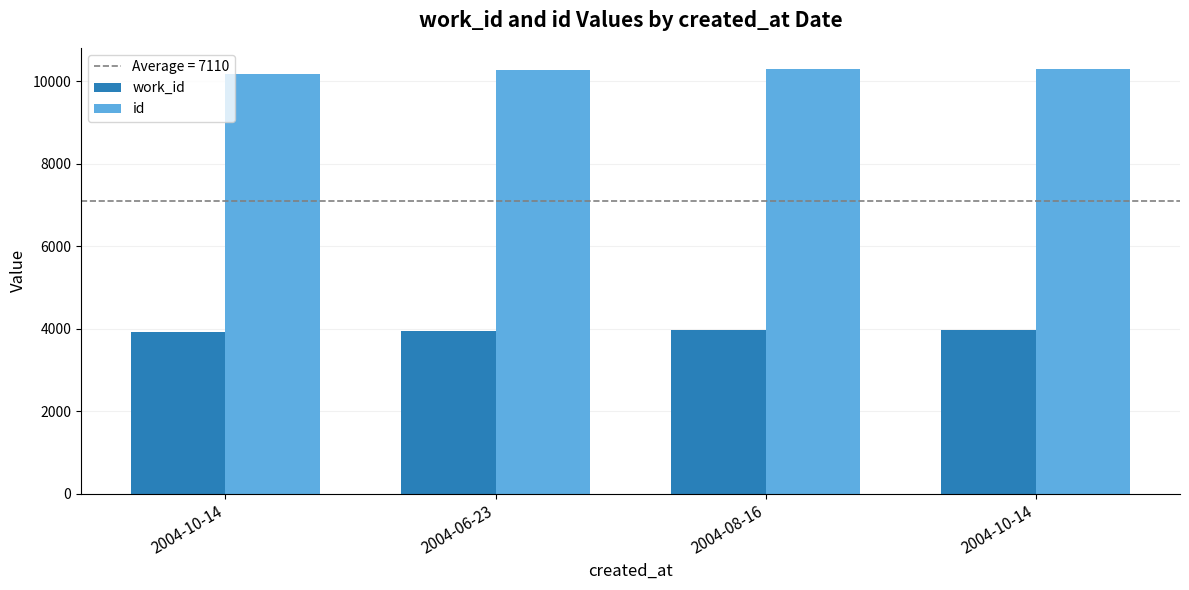

Which series has the largest total across all categories?

id